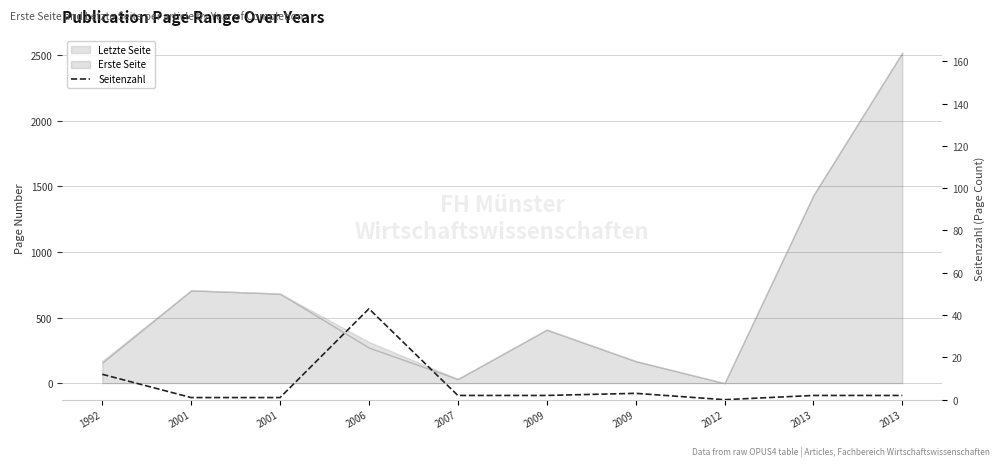

How many values are below 2?

3